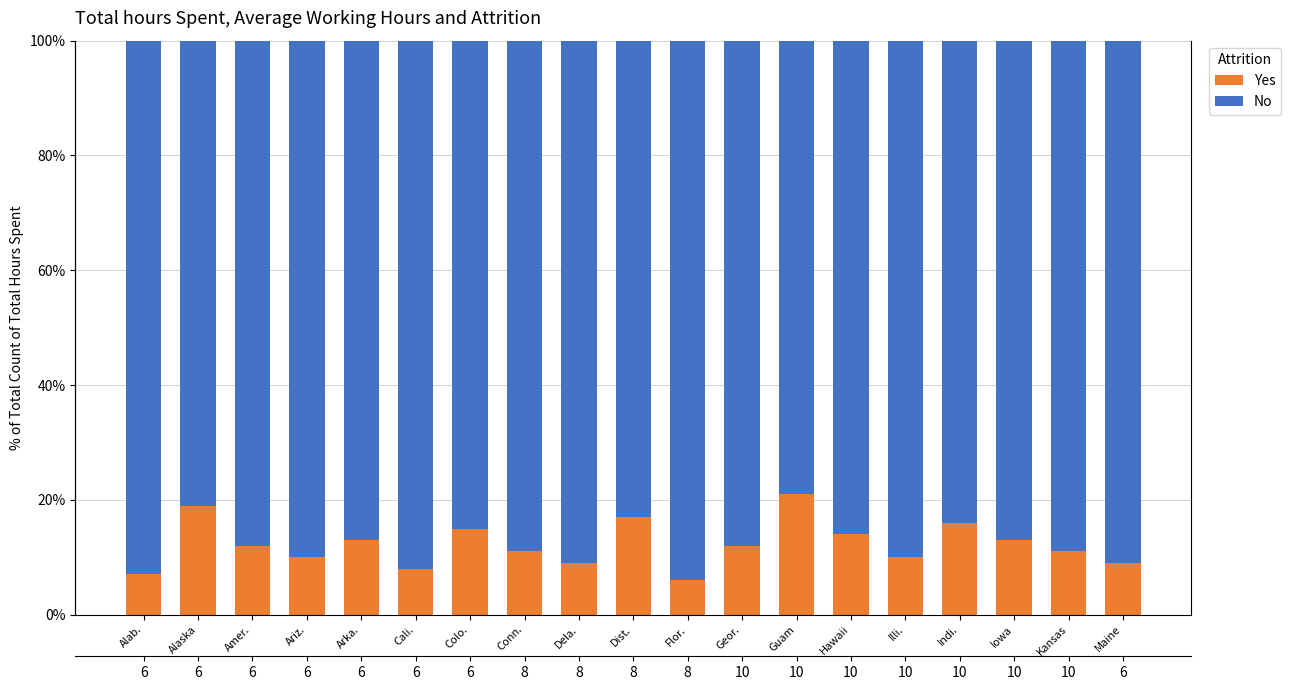

Is it true that Yes equals 21.0 at Guam?

True